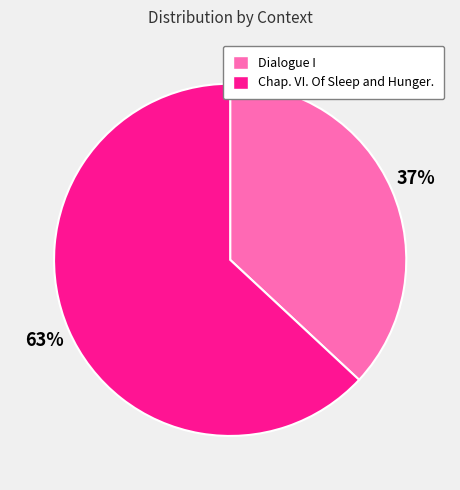

To the nearest percent, what is the difference between the Dialogue I and Chap. VI. Of Sleep and Hunger. slice percentages?

26%